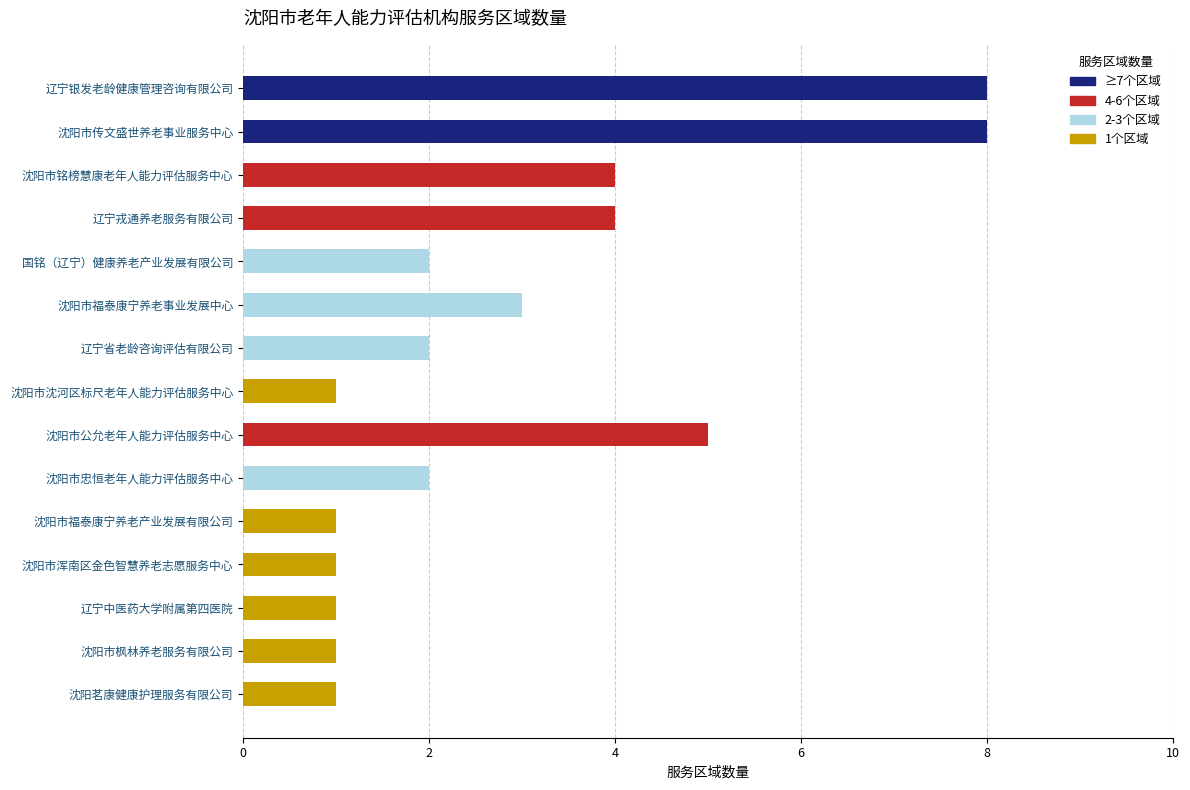

True or false: the data shows 3 at 沈阳市忠恒老年人能力评估服务中心.

False